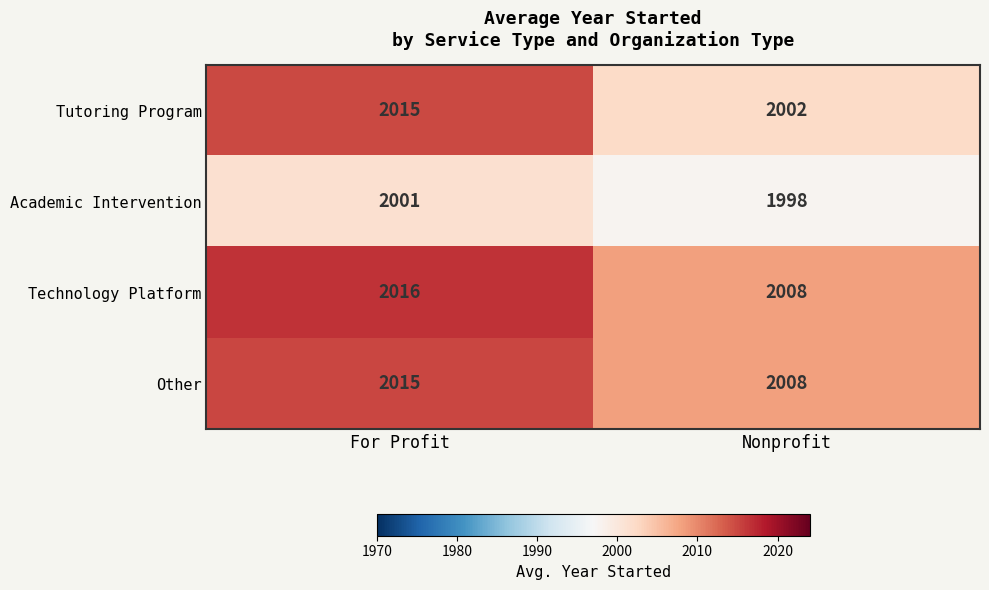

Which series has the largest range (max minus min)?

Tutoring Program